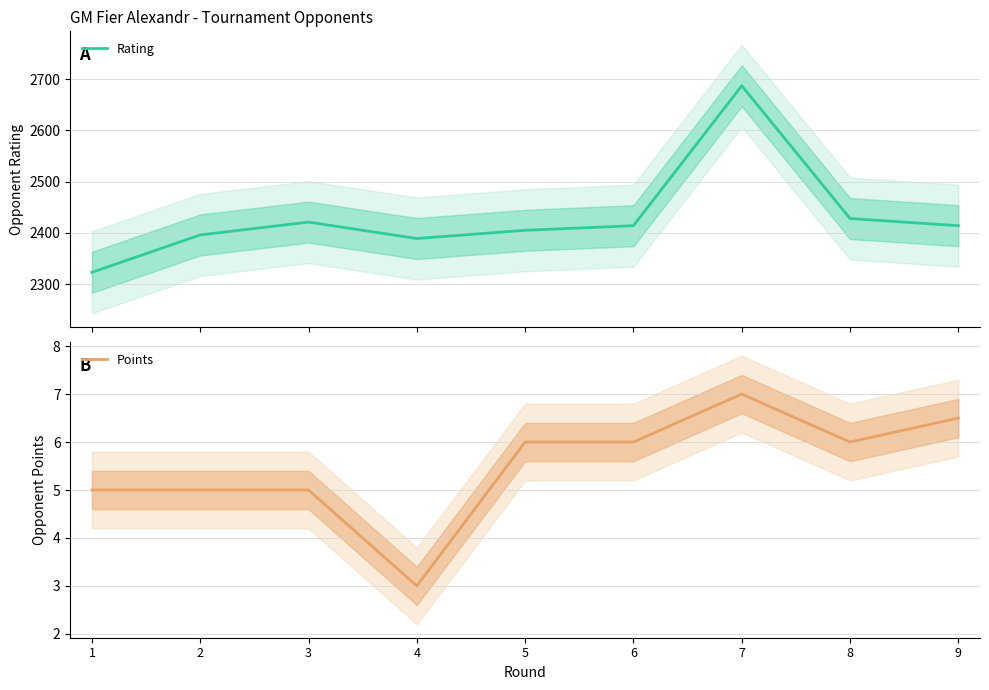

Reading left to right, extract all data points from this chart.

Rating: 1=2323.0	2=2396.0	3=2421.0	4=2389.0	5=2405.0	6=2414.0	7=2687.0	8=2428.0	9=2414.0
Points: 1=5.0	2=5.0	3=5.0	4=3.0	5=6.0	6=6.0	7=7.0	8=6.0	9=6.5